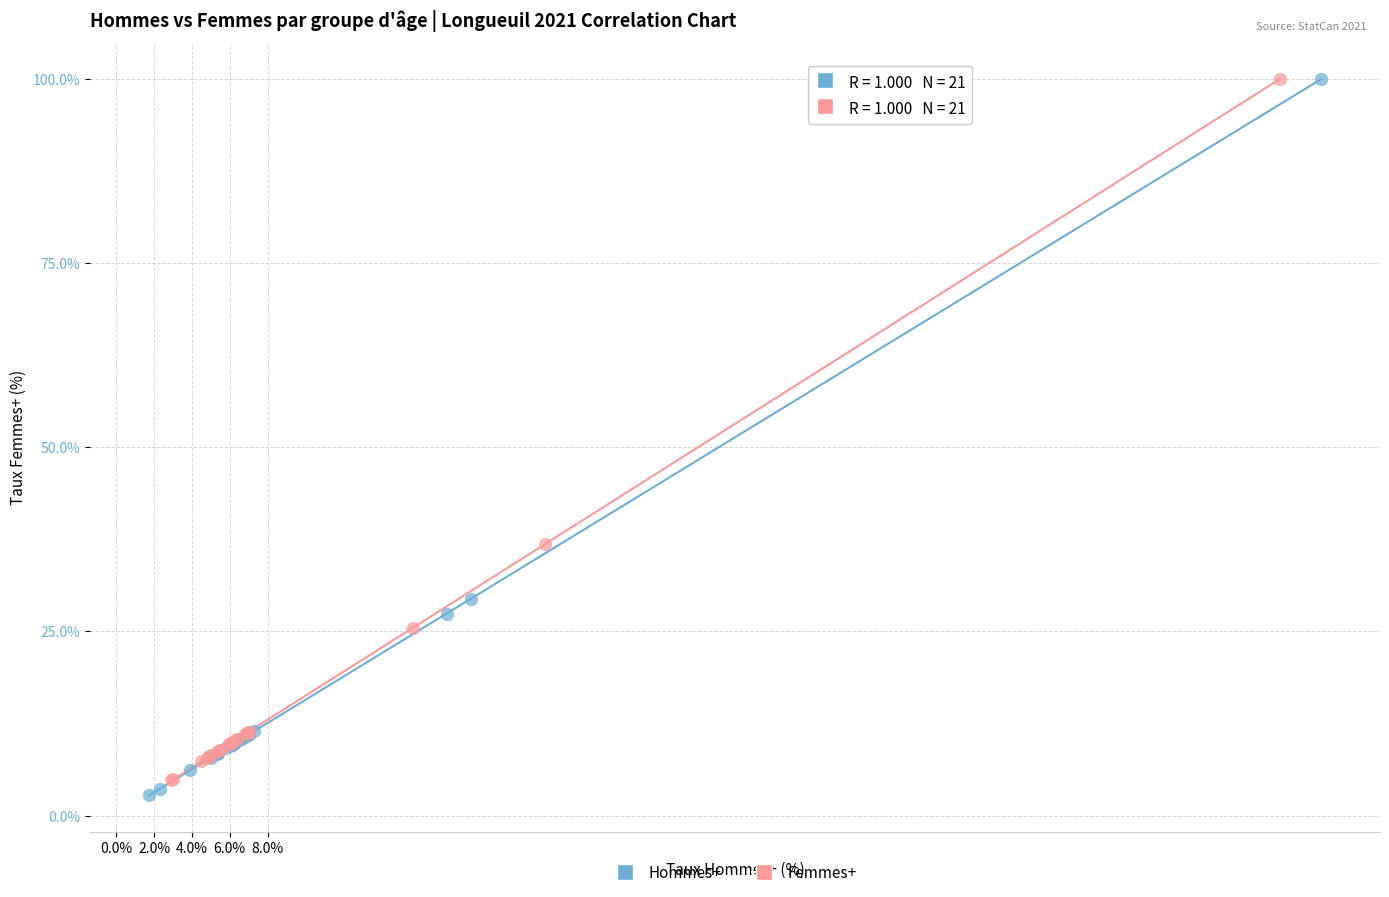

Which series has the largest Y range (max minus min)?

Hommes+